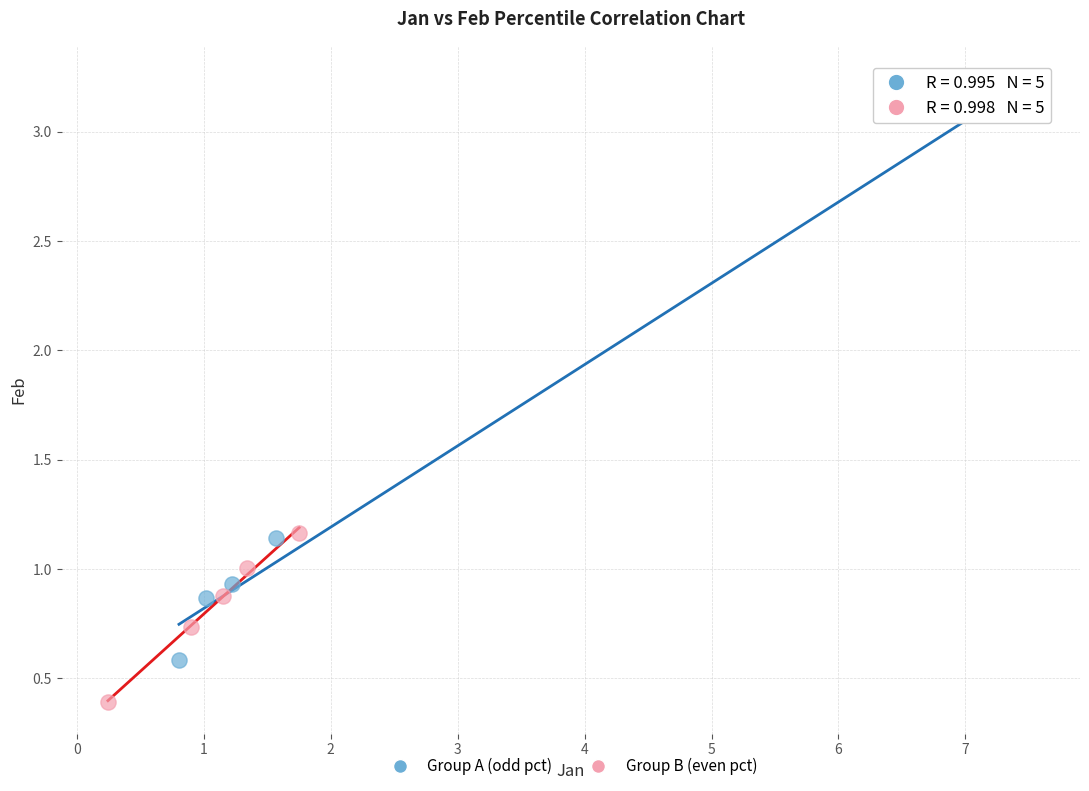

Which series contains the lowest Y value?

Group B (even pct)